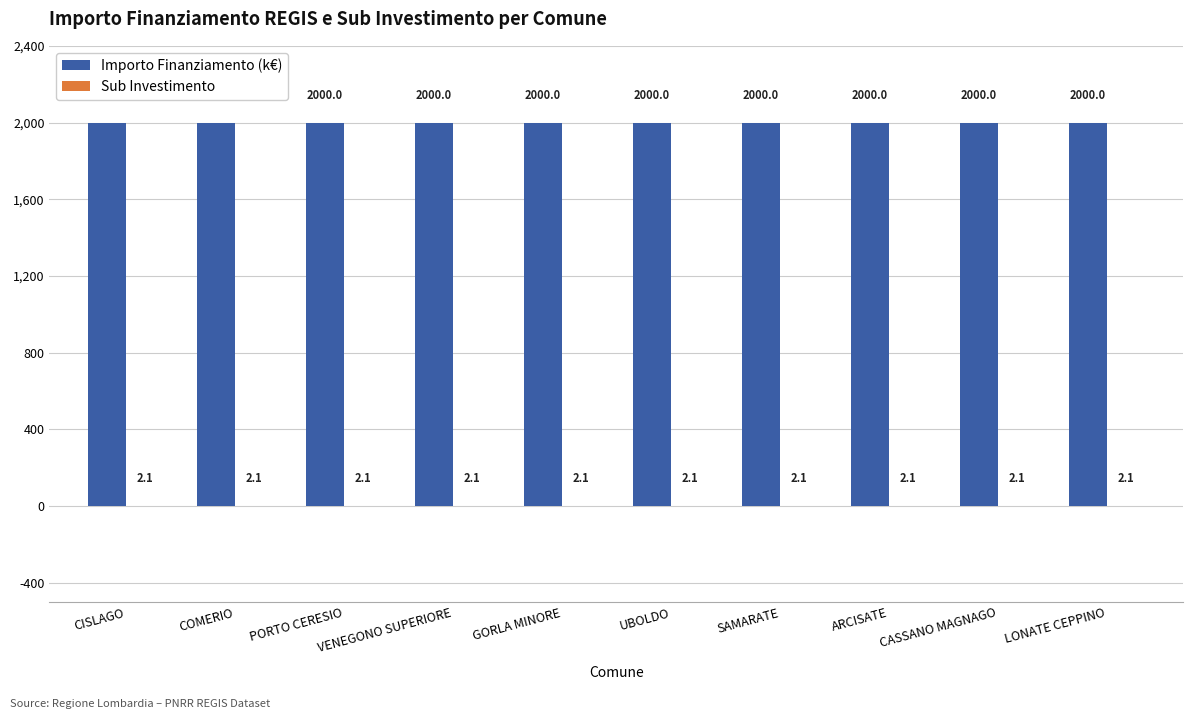

What is the sum of all Importo Finanziamento (k€) values?

20000.0